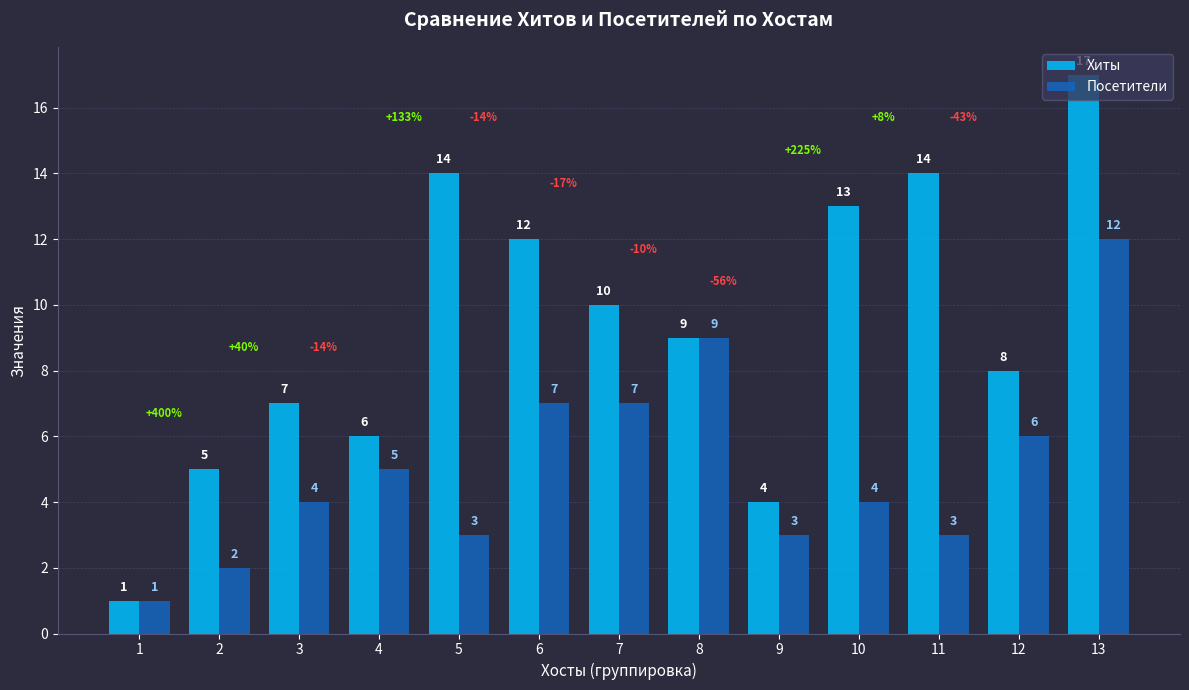

At which label is Хиты closest to 9?

8